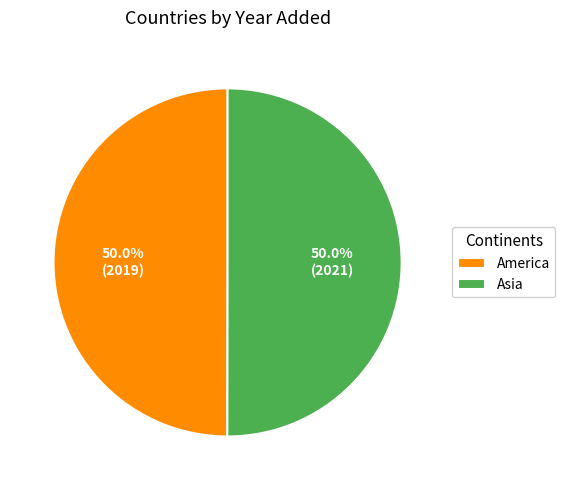

What is the ratio of the value at America to the value at Asia?

1.0